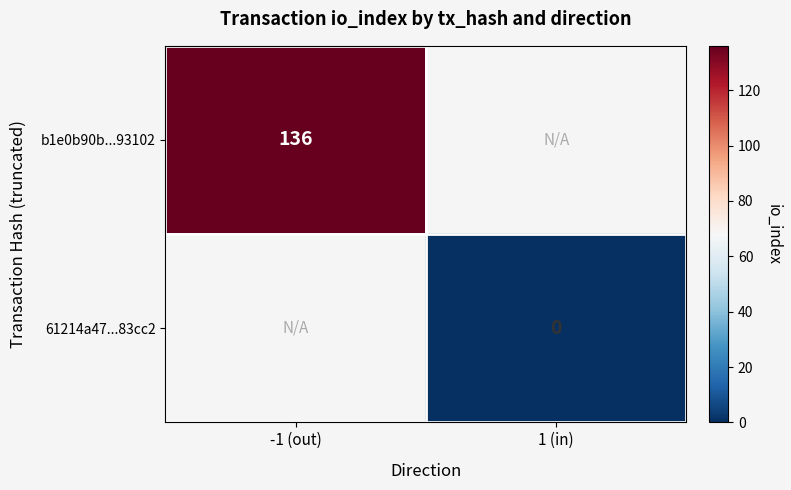

The value of b1e0b90b...93102 at -1 (out) is 179.6. True or false?

False